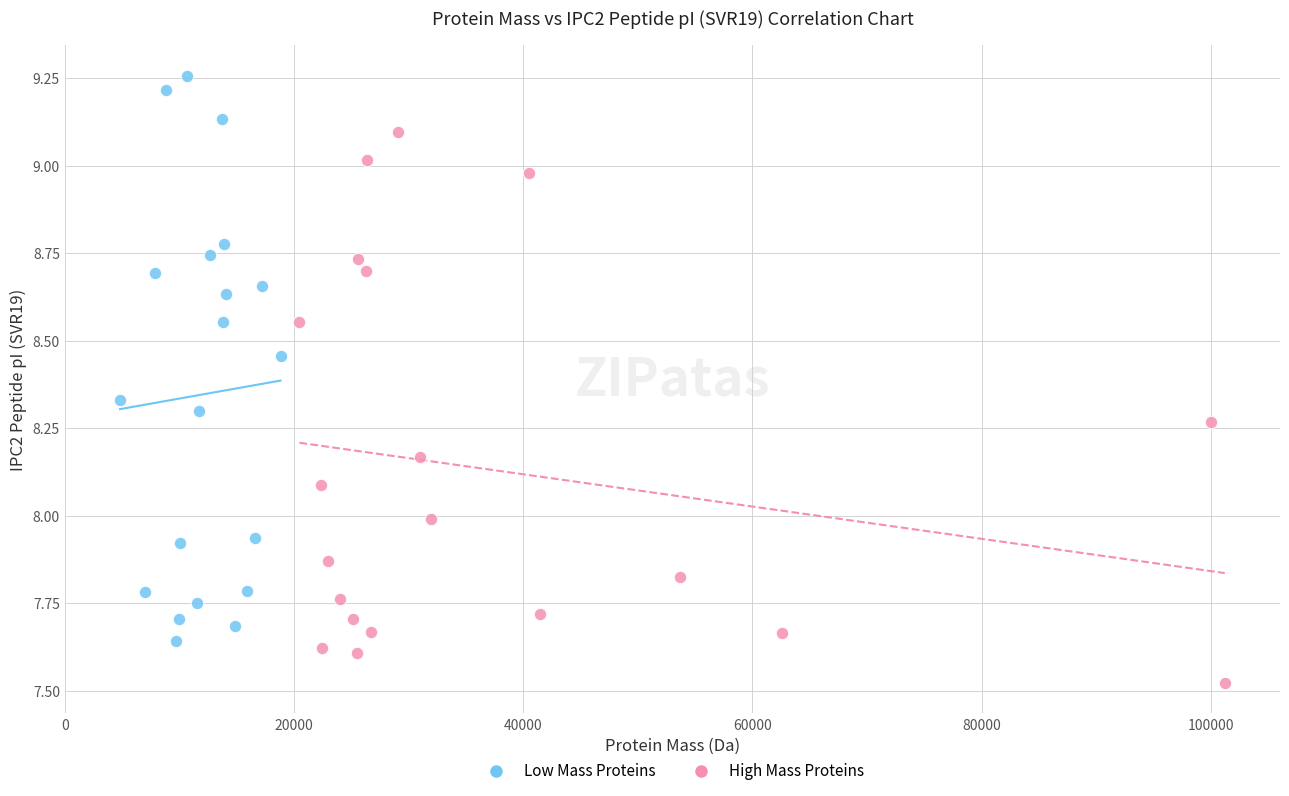

Which series reaches the minimum Y coordinate?

High Mass Proteins